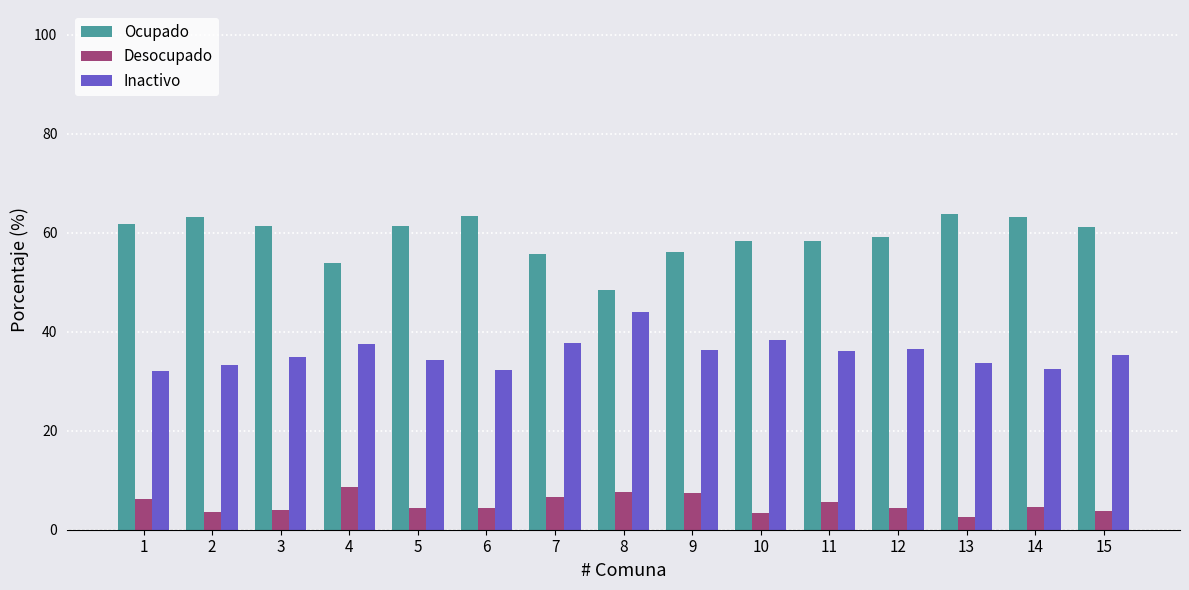

The Ocupado series shows 61.3 at 5. True or false?

True